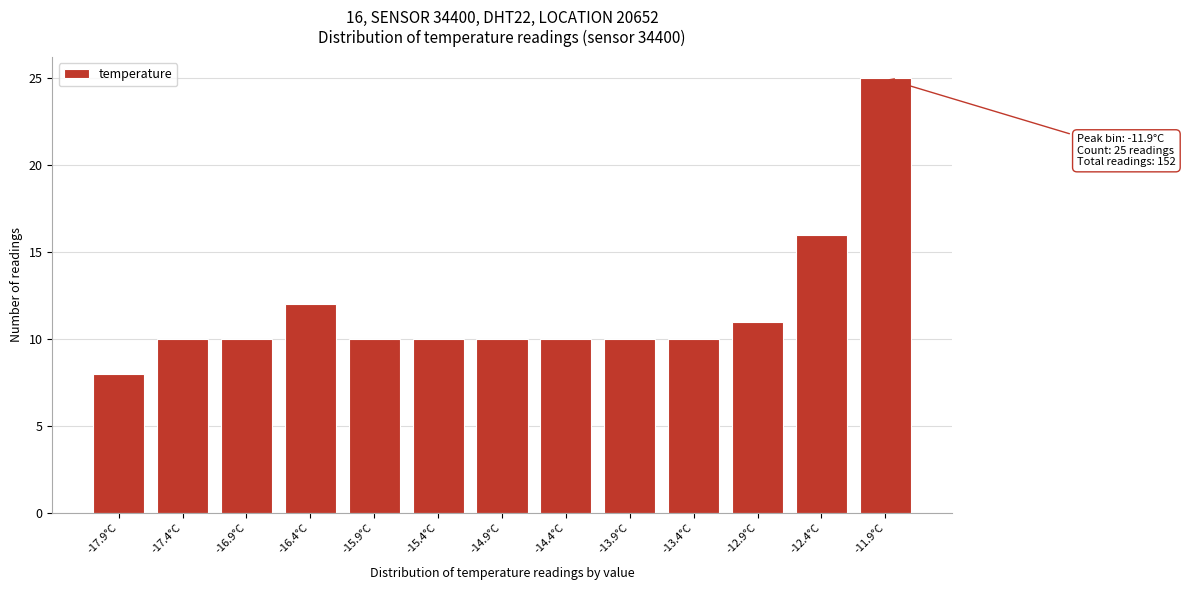

Reading left to right, transcribe all the data shown in this chart.

8	10	10	12	10	10	10	10	10	10	11	16	25